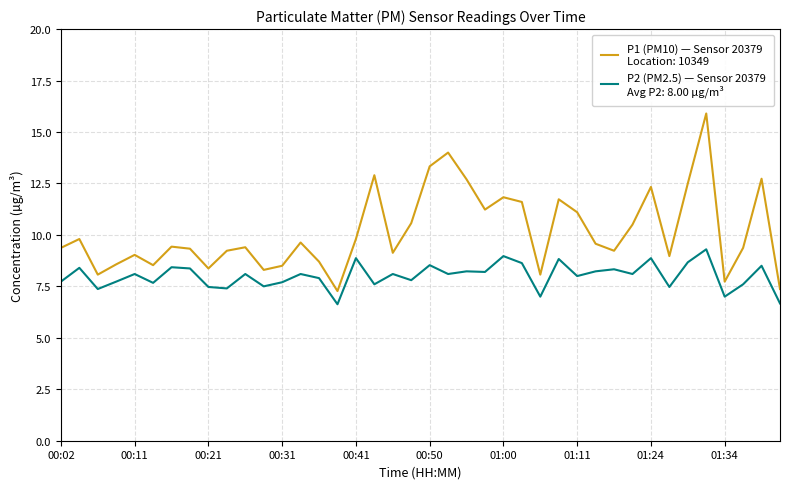

What is the greatest value displayed?

15.9